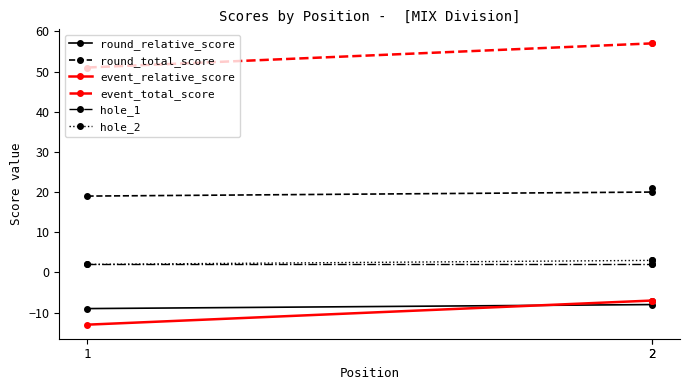

Between 2 and 1, which is larger?

2